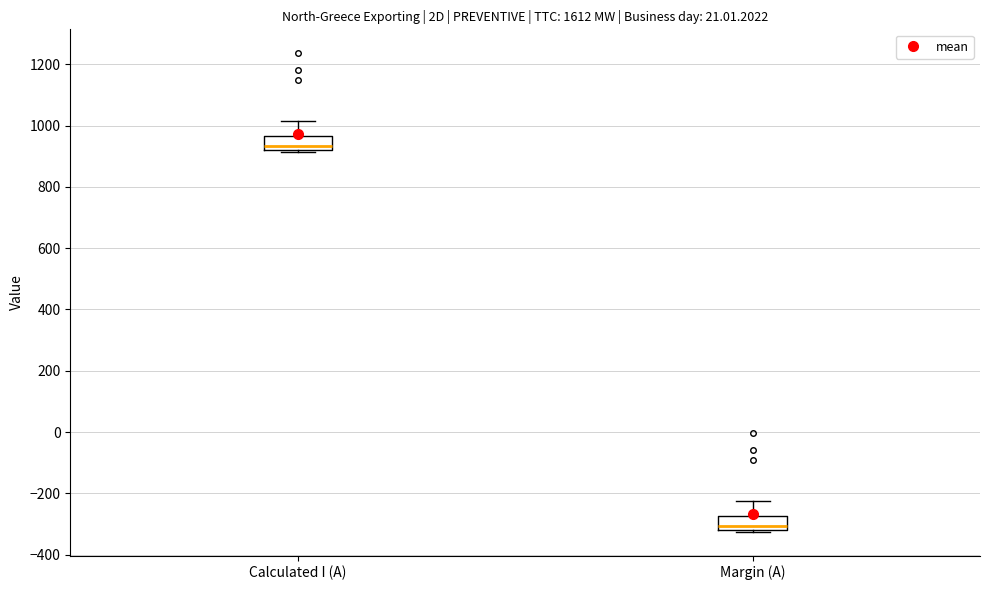

Reading left to right, read every box against the y-axis: the position of its median line, the range the box covers, and the ends of its whiskers. The values are not printed on the chart, so give them approximately, as read against the axis.

Calculated I (A): median 940, box 920 to 960, whiskers 920 to 1020
Margin (A): median -300, box -320 to -280, whiskers -320 to -220